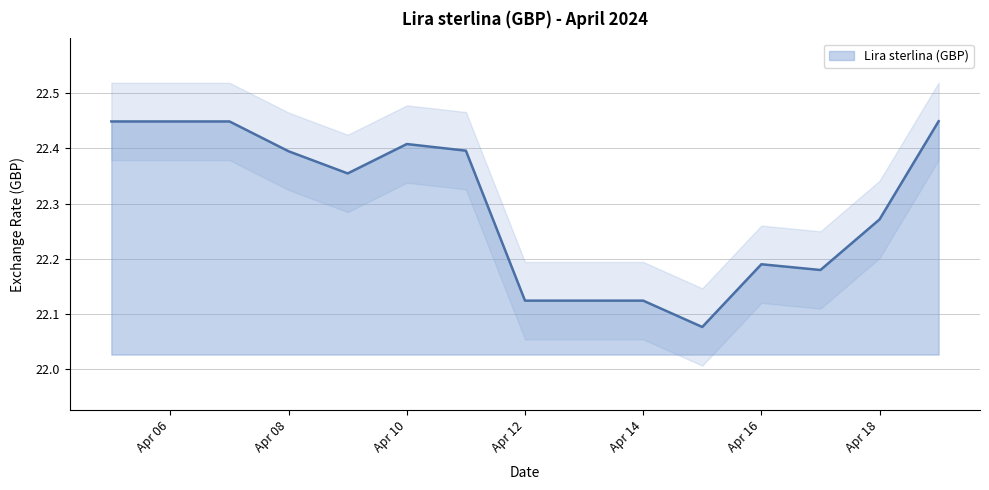

Reading left to right, what are all the values shown in this chart?

22.4	22.4	22.4	22.4	22.4	22.4	22.4	22.1	22.1	22.1	22.1	22.2	22.2	22.3	22.4